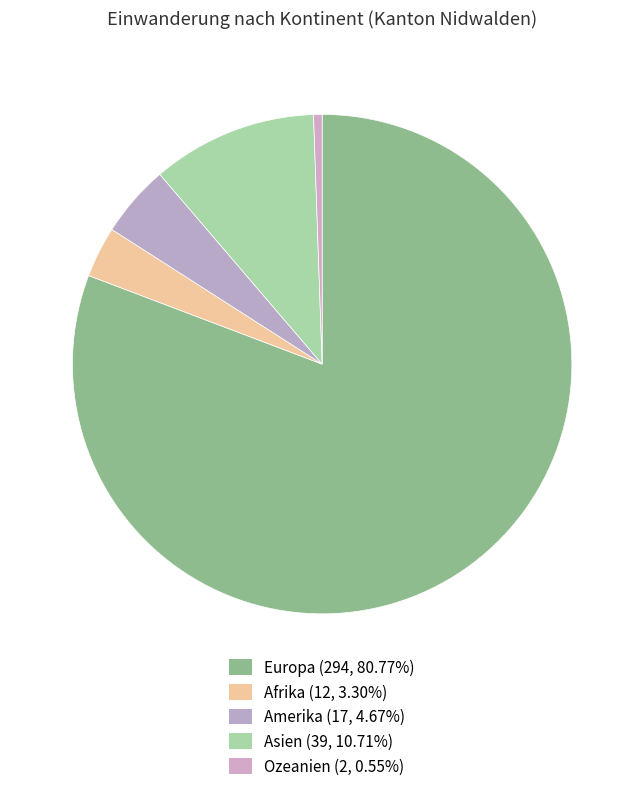

Count the number of slices in the pie.

5